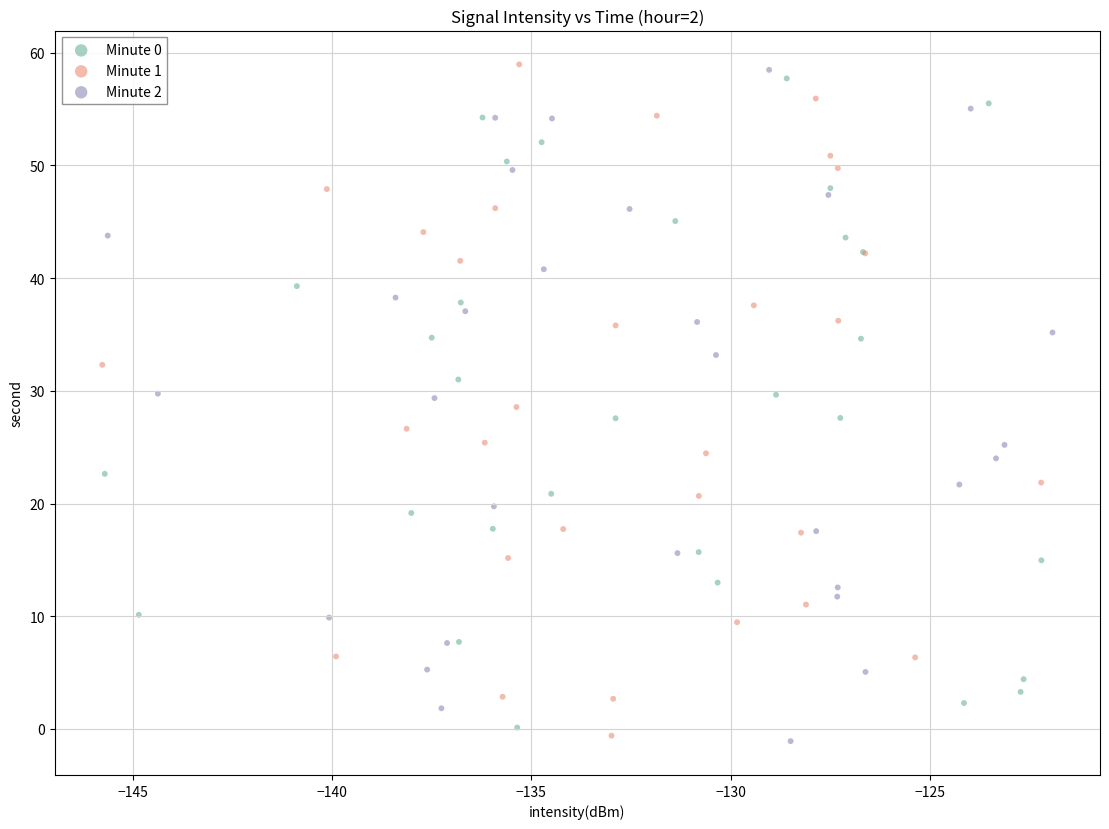

Which series has the widest spread of Y values?

Minute 2